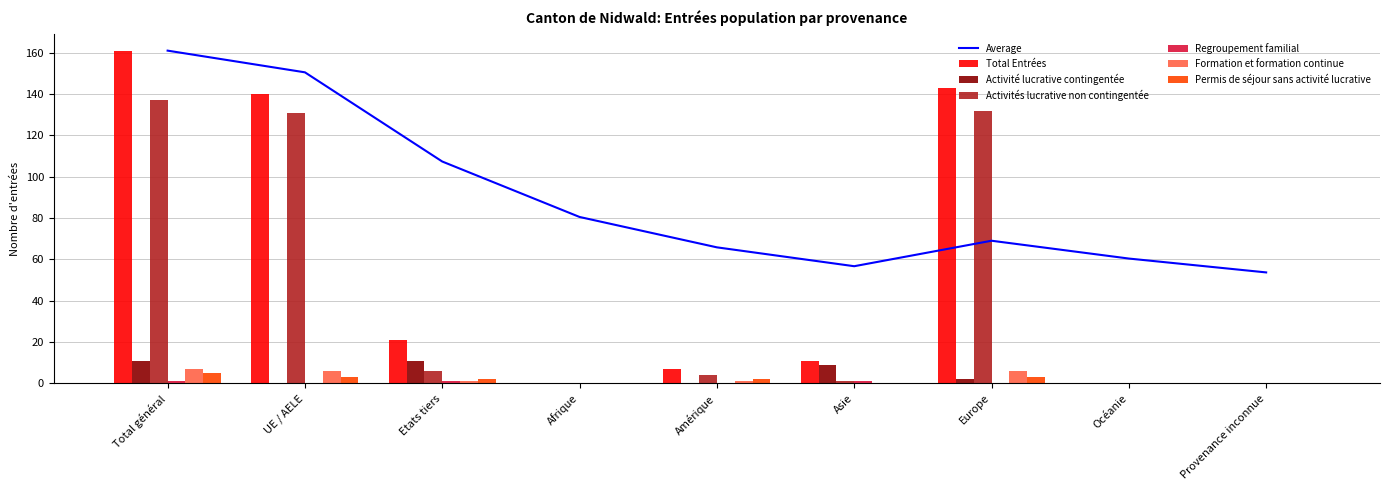

Which has a higher value, Total général or Amérique?

Total général